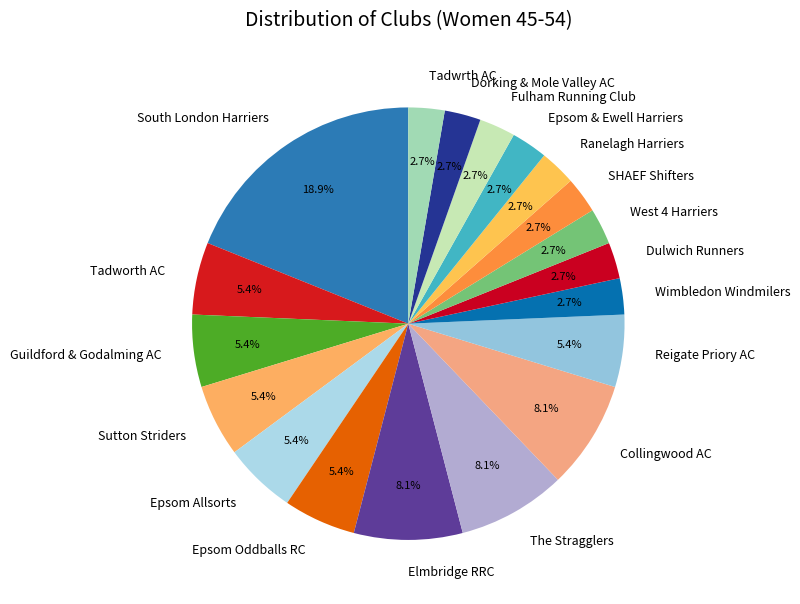

Which slice is the largest?

South London Harriers